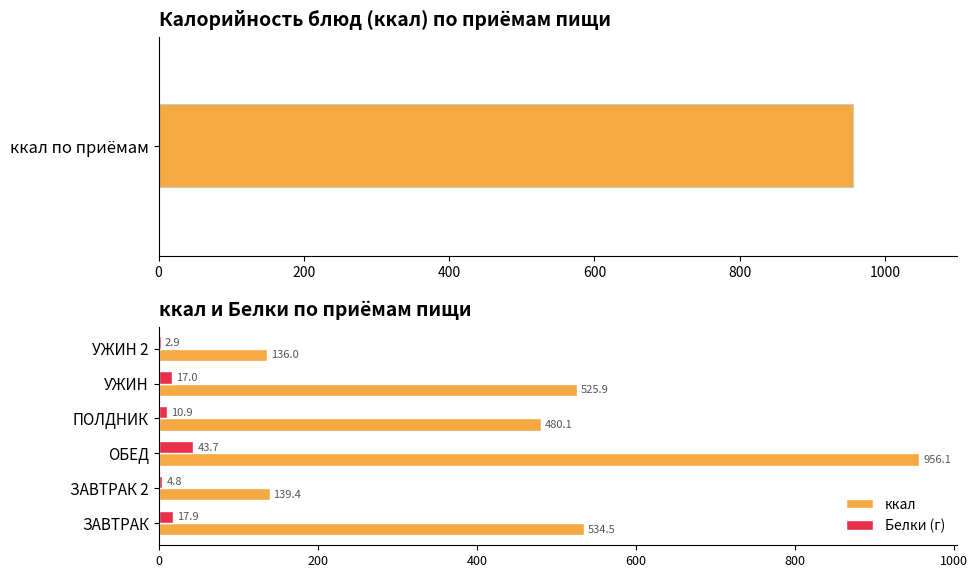

The Белки (г) series shows 3.8 at 1000. True or false?

False